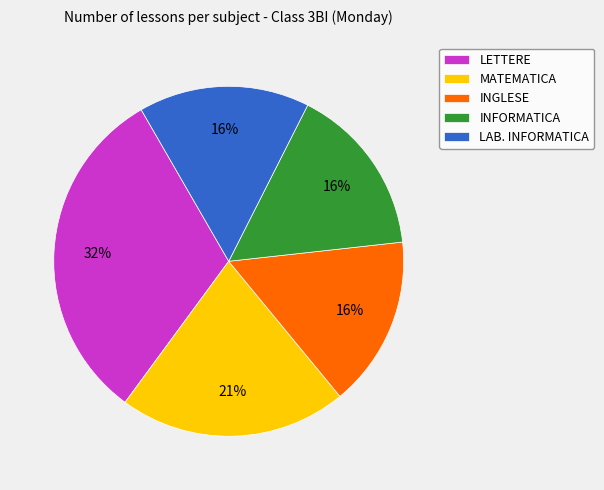

To the nearest percent, what portion does INFORMATICA represent?

16%